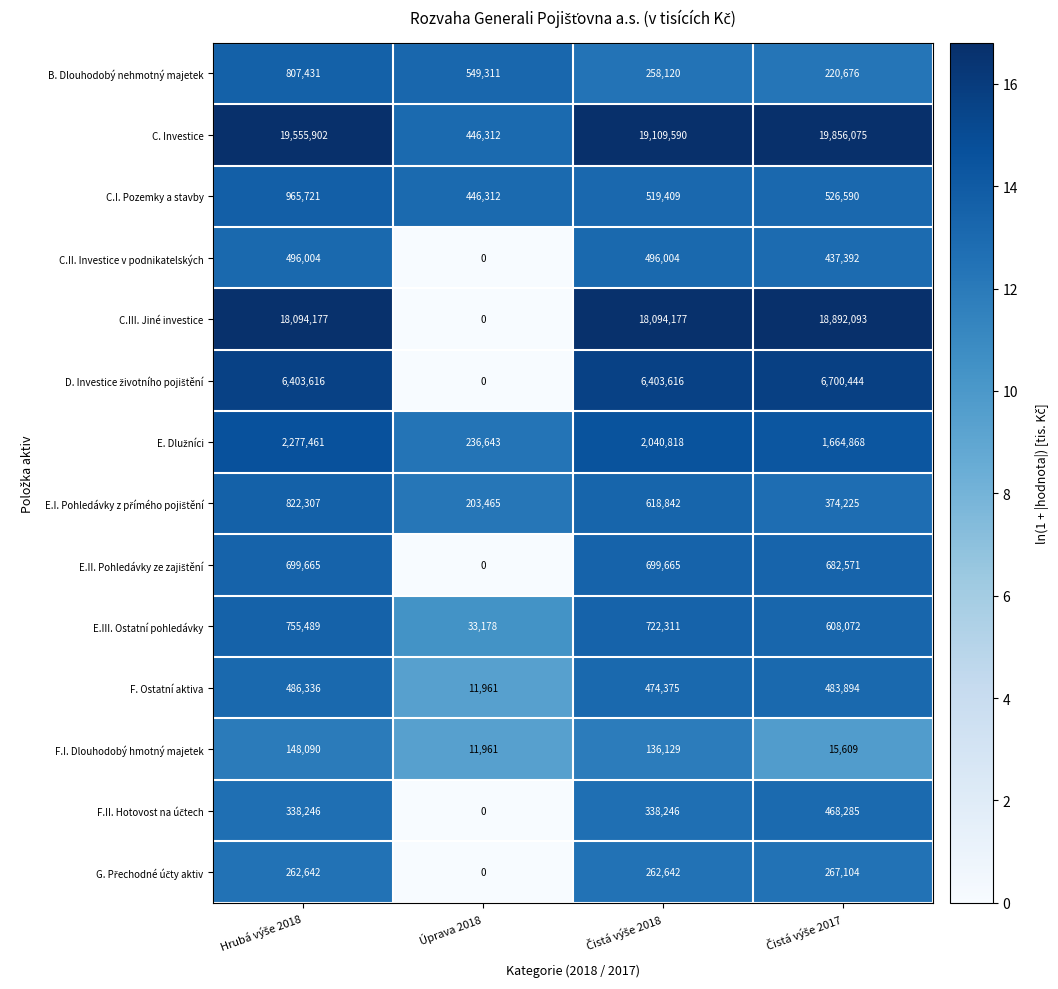

What is the sum of all C.I. Pozemky a stavby values?

2458032